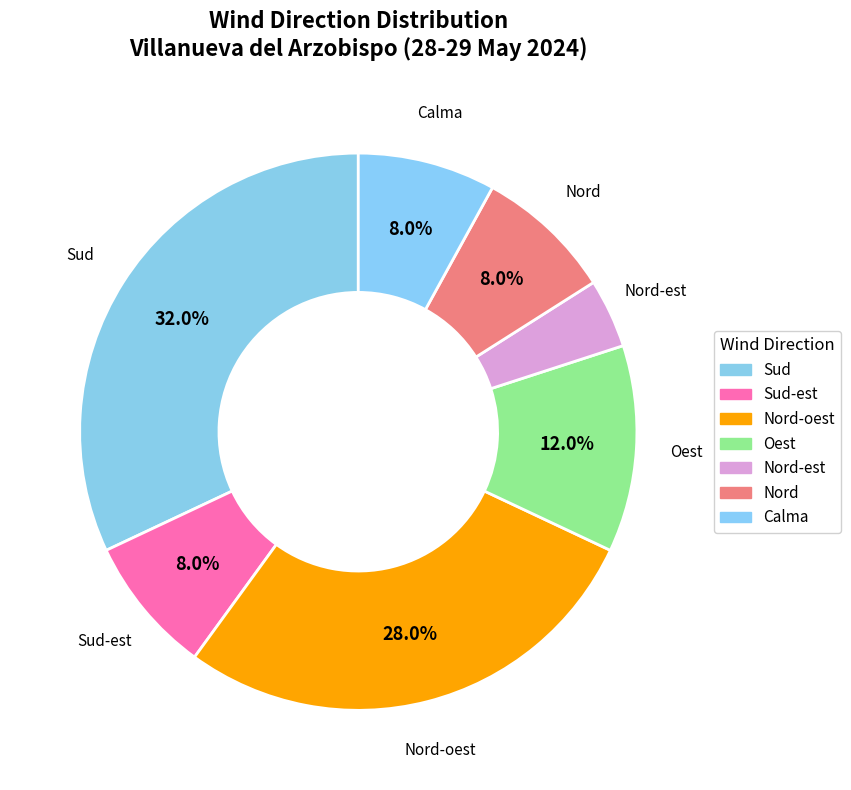

Count the number of slices in the pie.

7